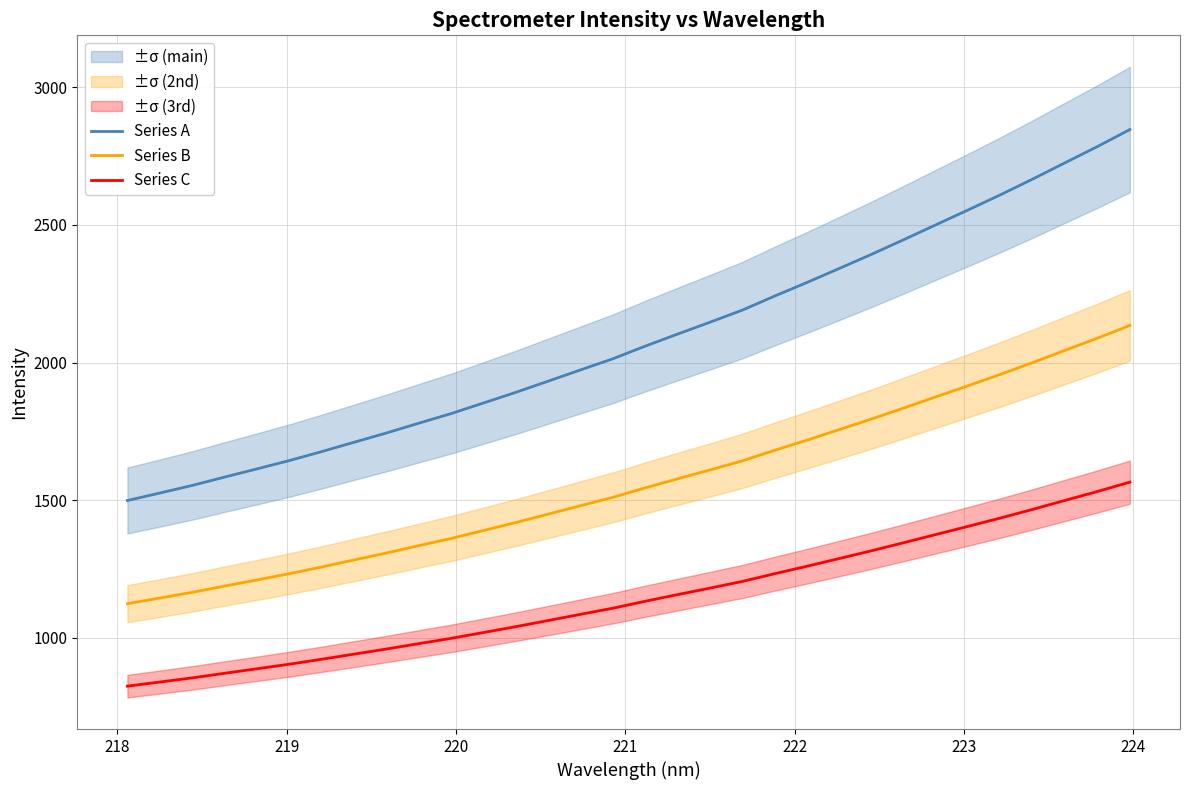

What is the maximum value for Series C?

1565.7